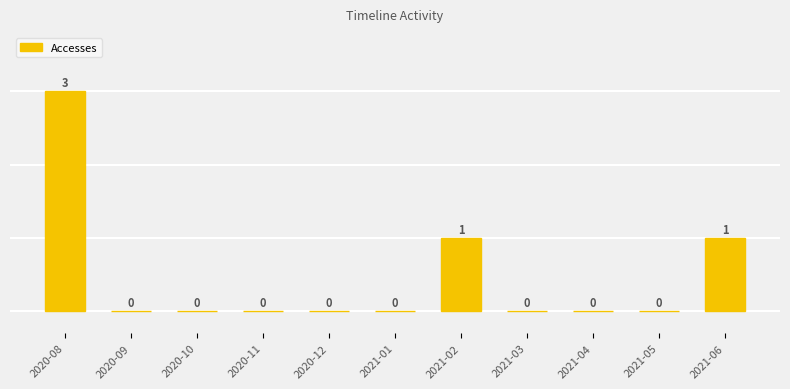

What is the sum of the values at 2021-02 and 2021-04?

1